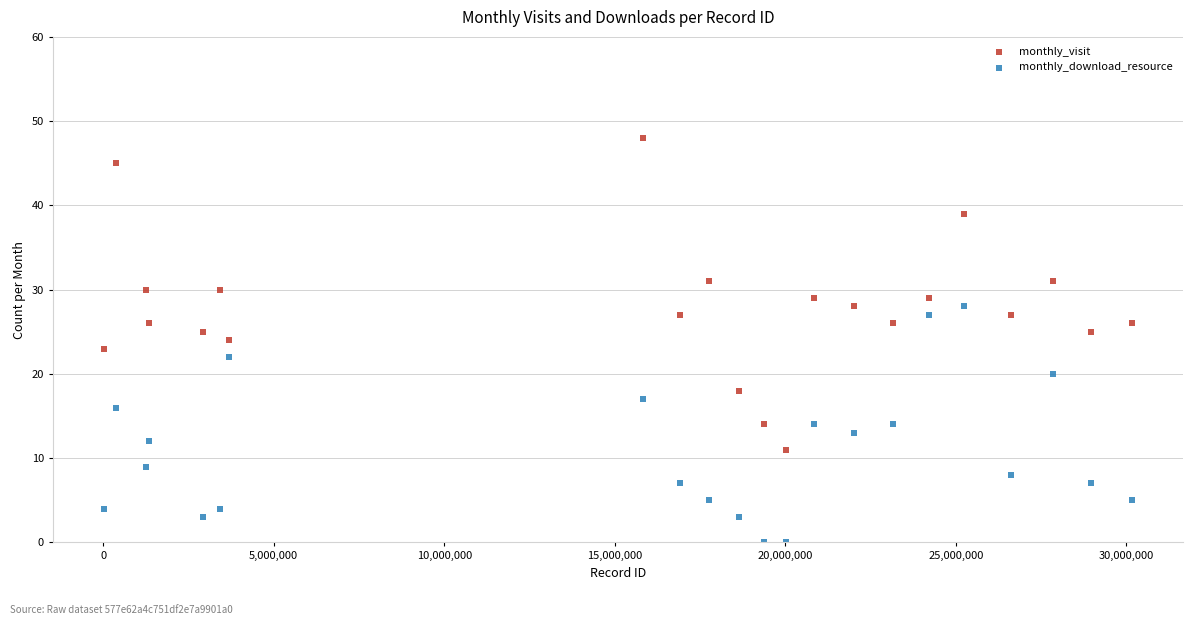

Across all data points, what is the range of Y values (max minus min)?

48